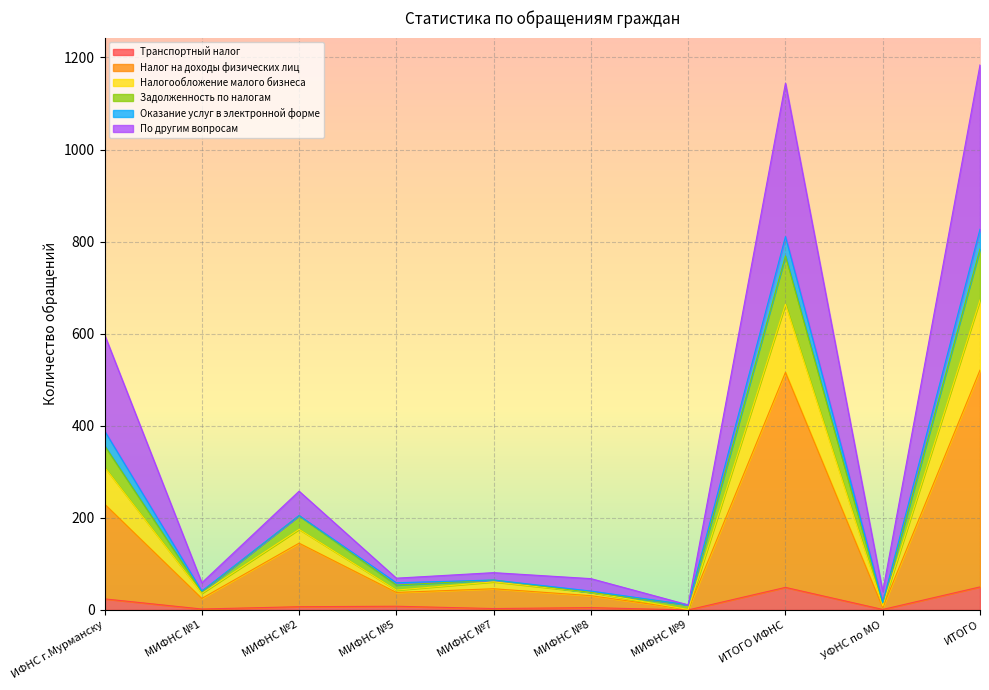

How many lines are shown in the chart?

6